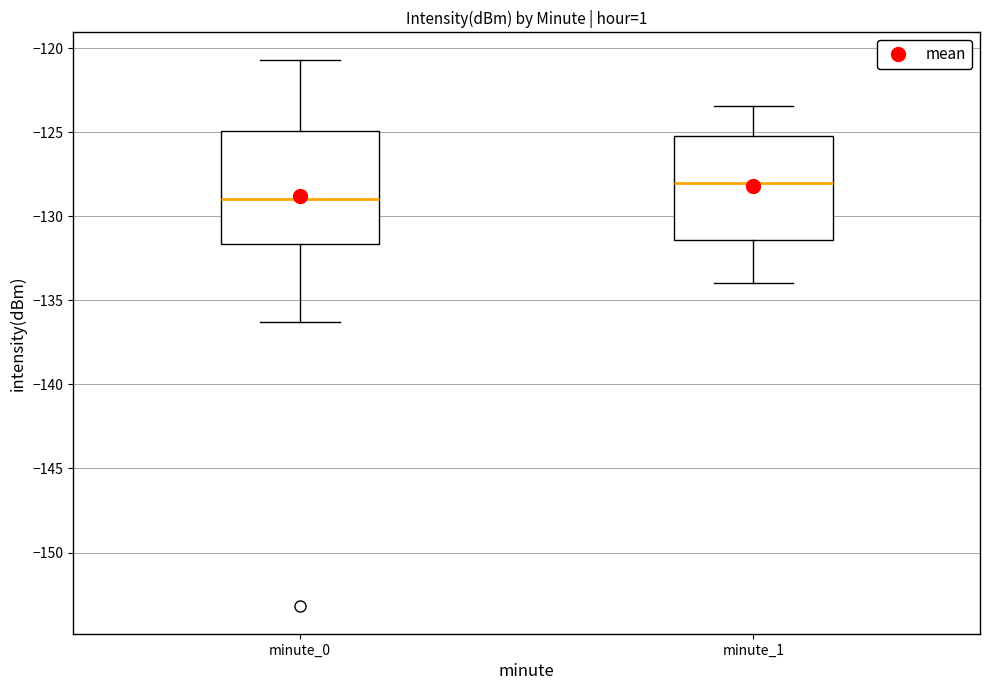

Reading left to right, read every box against the y-axis: the position of its median line, the range the box covers, and the ends of its whiskers. The values are not printed on the chart, so give them approximately, as read against the axis.

minute_0: median -129.0, box -131.5 to -125.0, whiskers -136.5 to -120.5
minute_1: median -128.0, box -131.5 to -125.0, whiskers -134.0 to -123.5